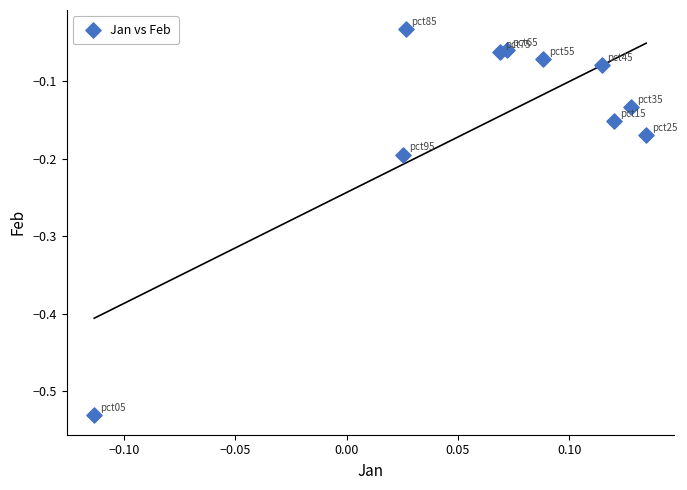

What is the range of Y values (max minus min)?

0.5